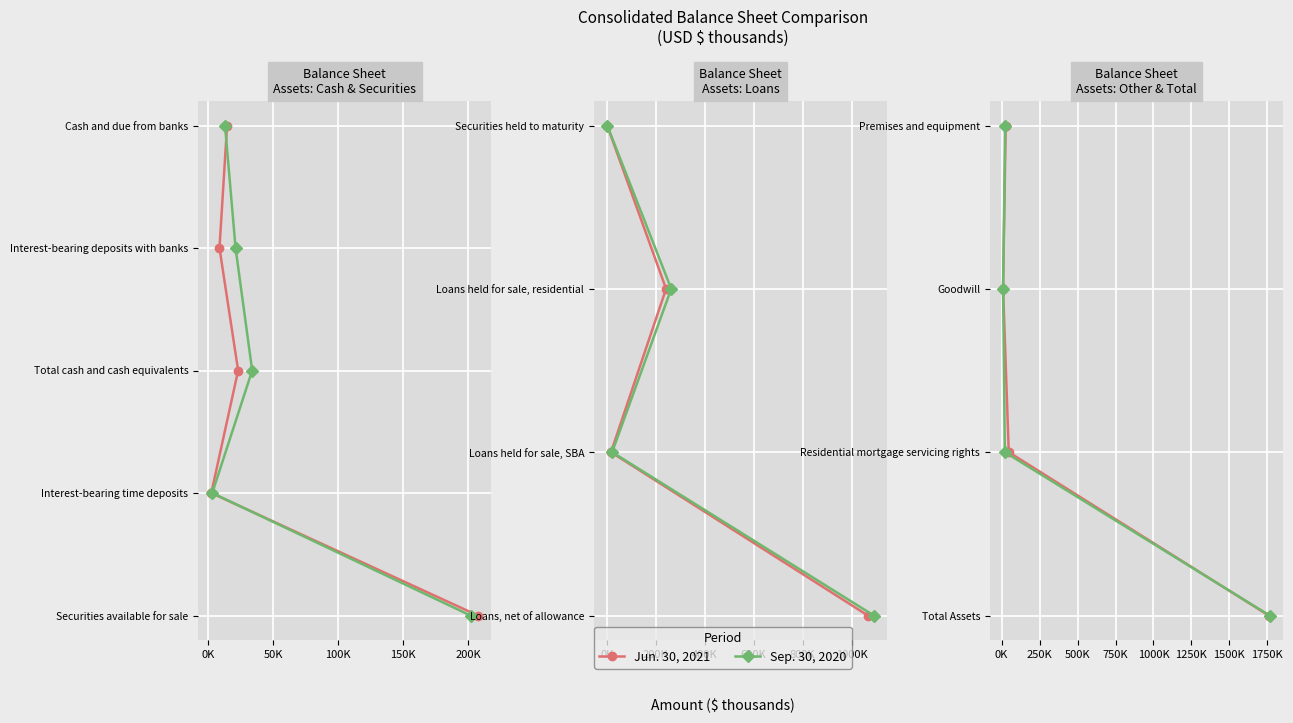

Is this an area chart (filled region under the line)?

No